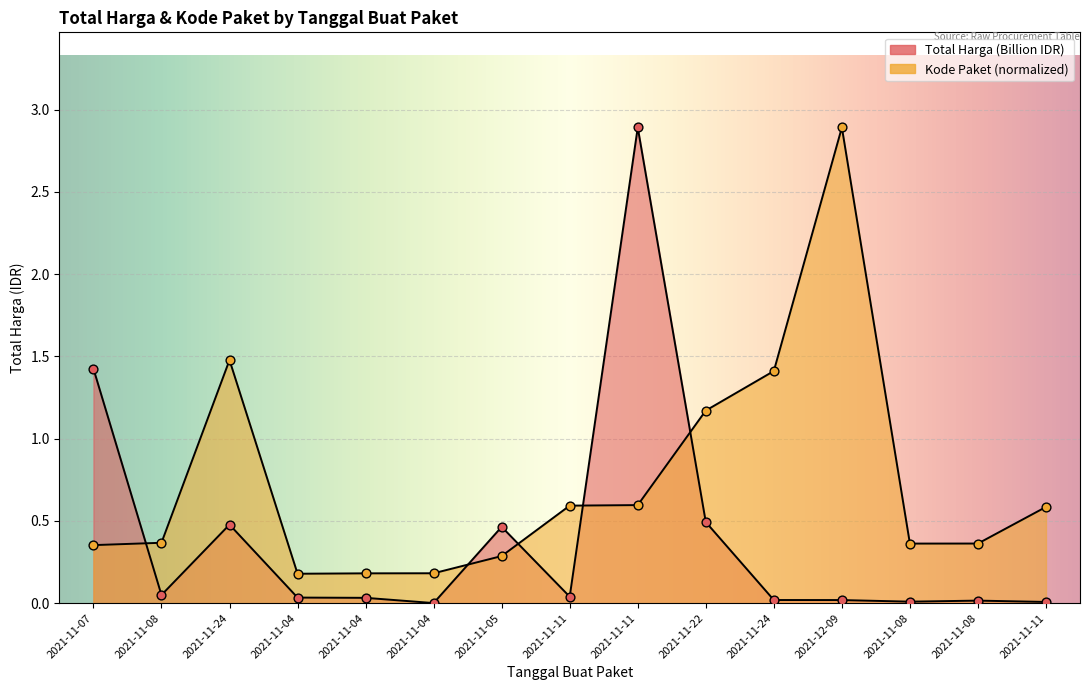

Which series reaches the maximum Y coordinate?

Total Harga